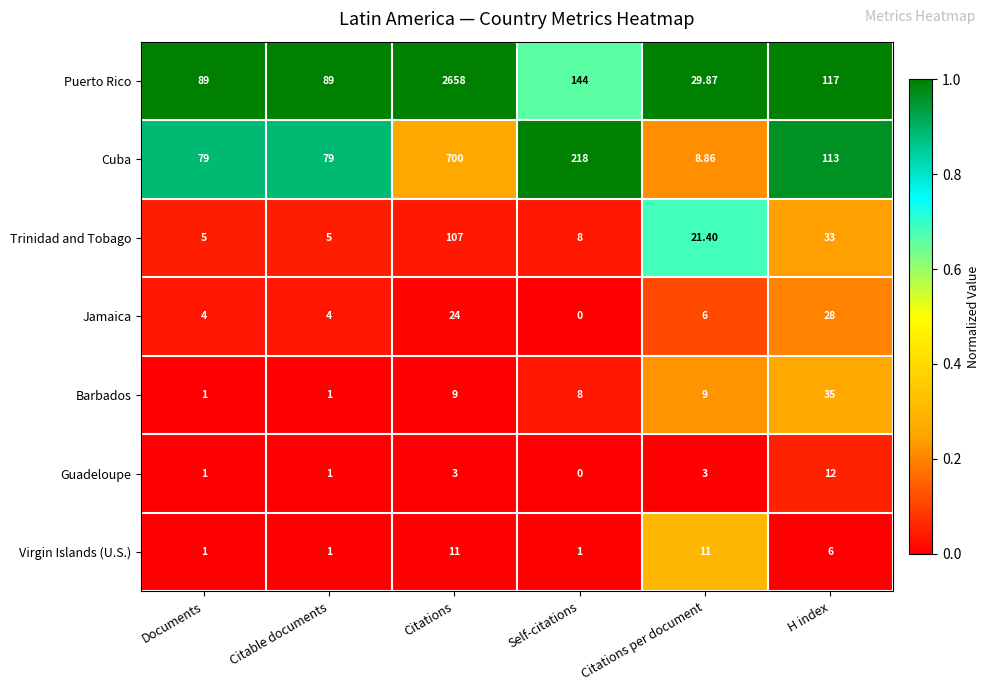

Where is Jamaica nearest to the value 14?

Citations per document